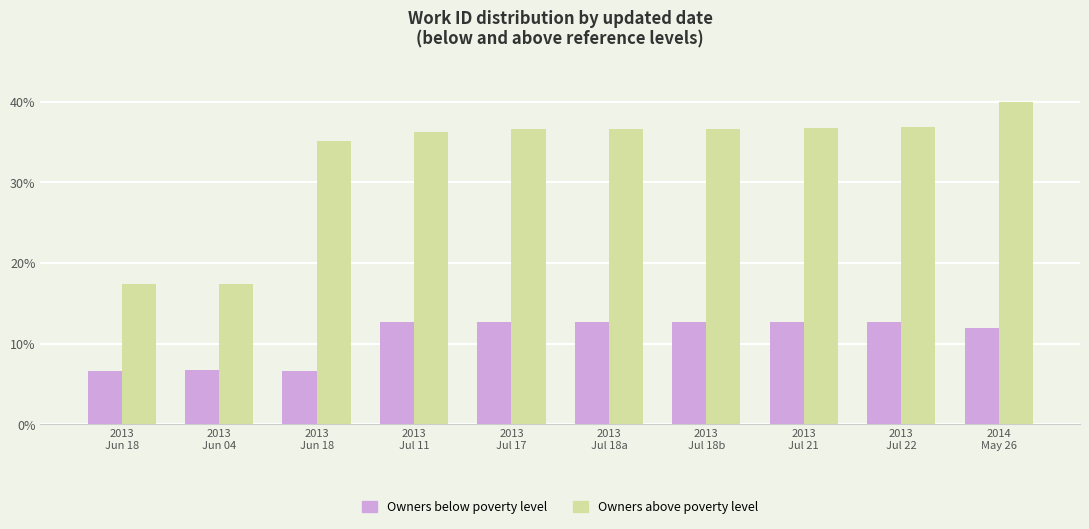

Which label corresponds to the largest value in the chart?

2014
May 26